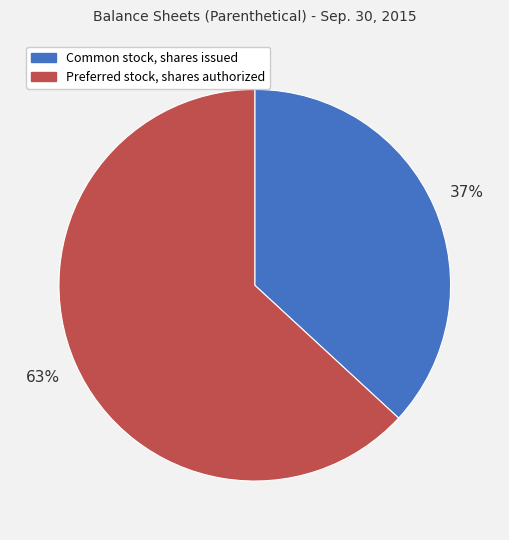

What is the ratio of the value at Preferred stock, shares authorized to the value at Common stock, shares issued?

1.7